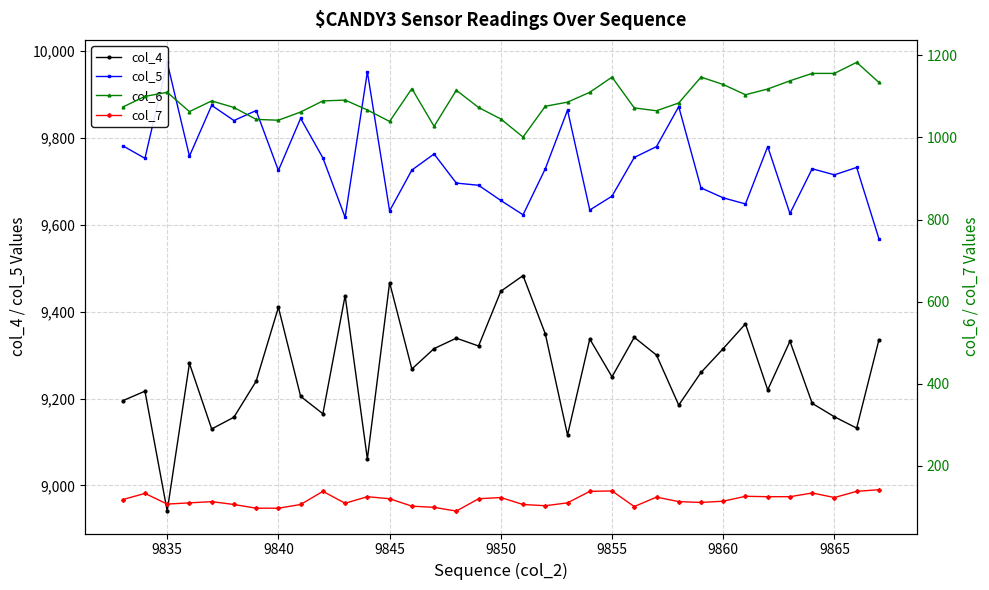

Which category has the lowest value in the col_4 series?

9835